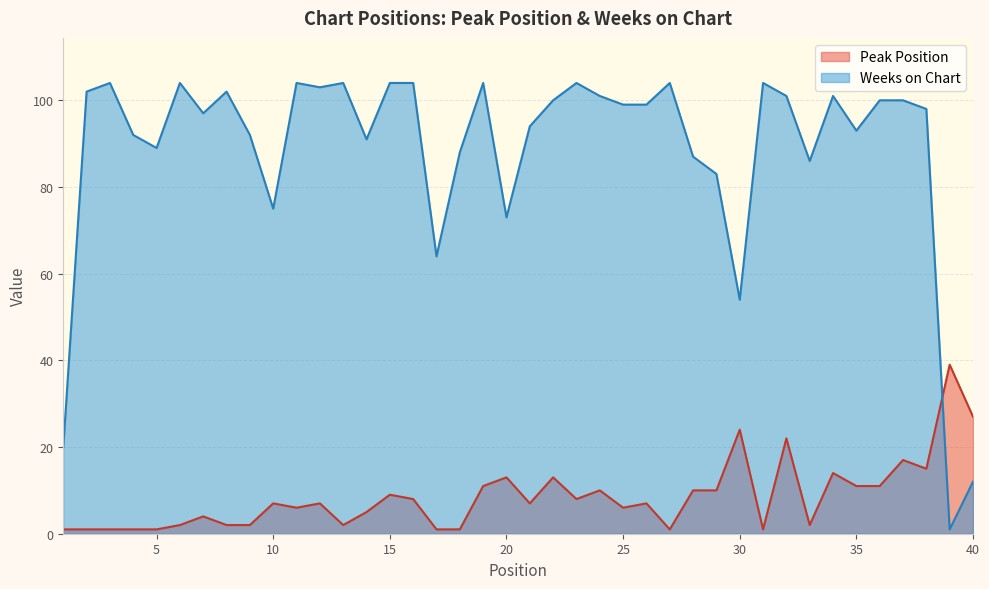

True or false: Peak Position has a value of 1 at 2.

True